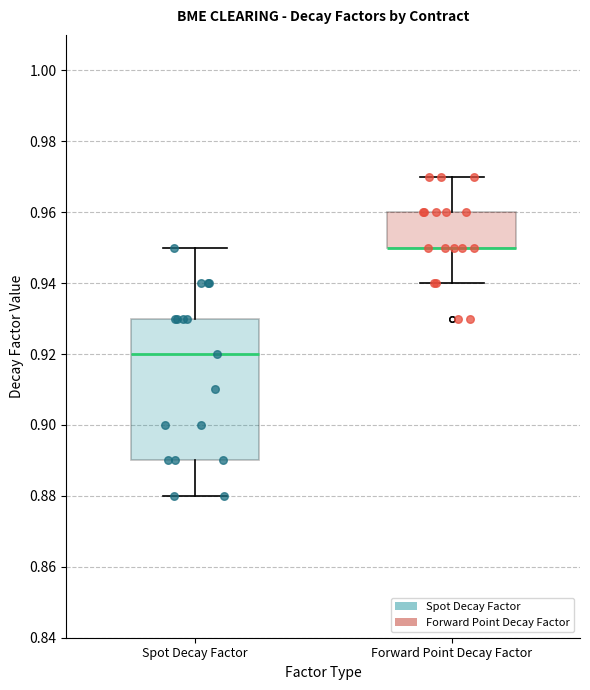

Where is the upper edge of the box for Spot Decay Factor on the y-axis? The values are not printed on the chart, so give them approximately, as read against the axis.

0.93